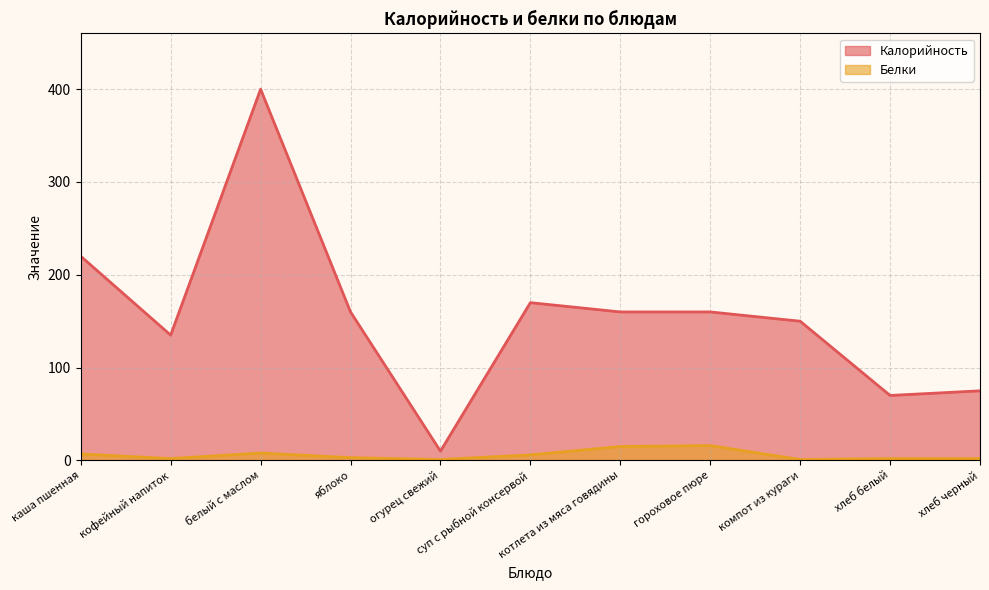

Which has a higher value, хлеб черный or гороховое пюре?

гороховое пюре